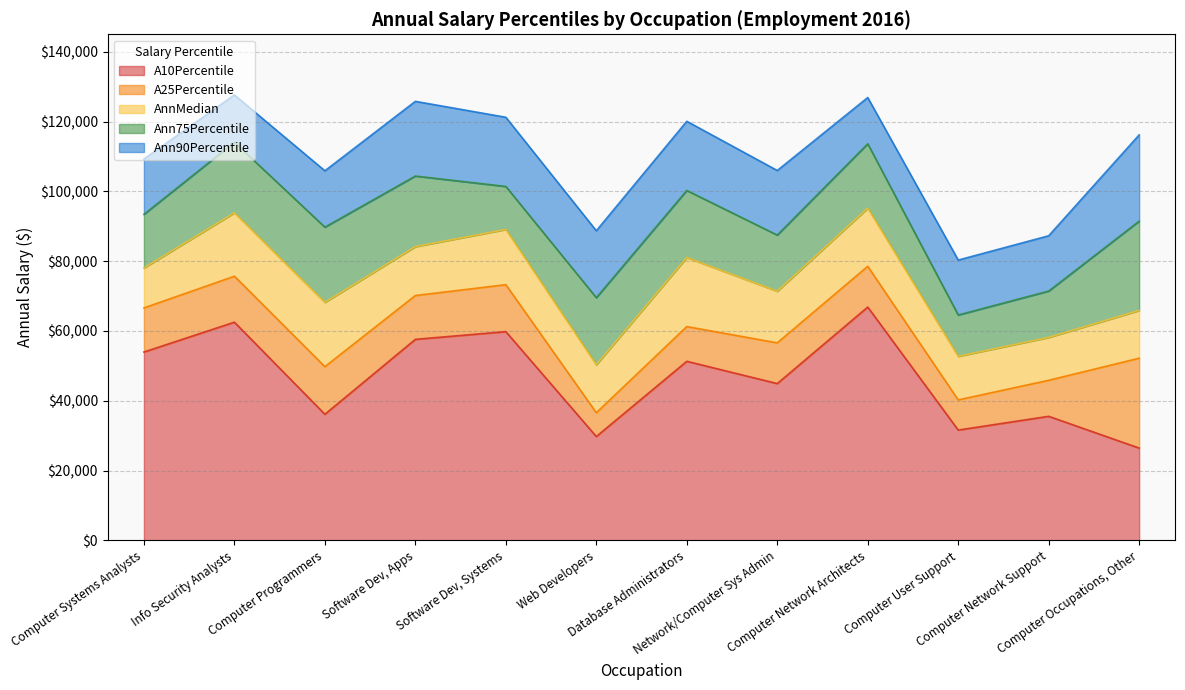

How many lines are shown in the chart?

5